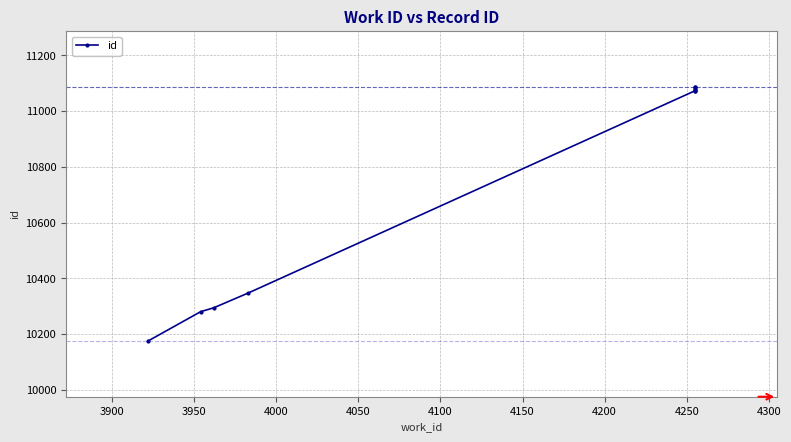

True or false: the data has more than 1 interior local peaks.

False